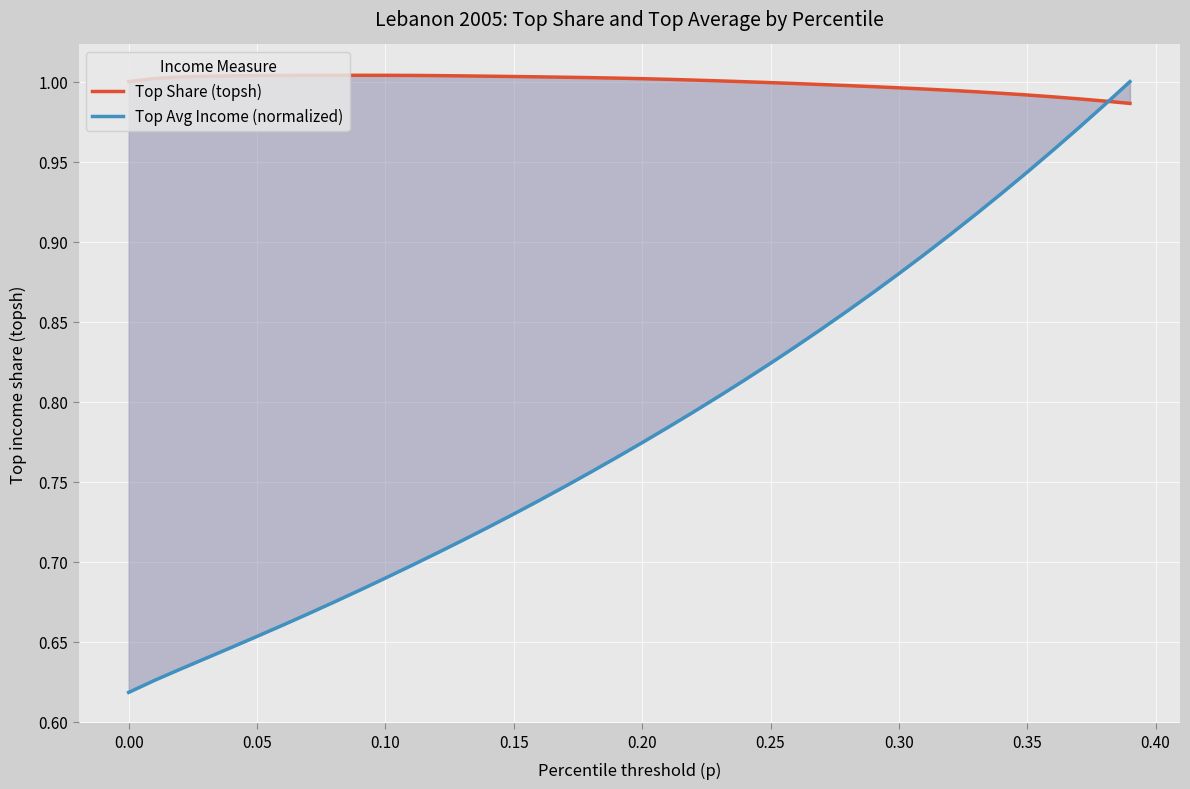

Is the value of Top Share (topsh) at 23 greater than the value of Top Avg Income (normalized) at 0.20?

Yes